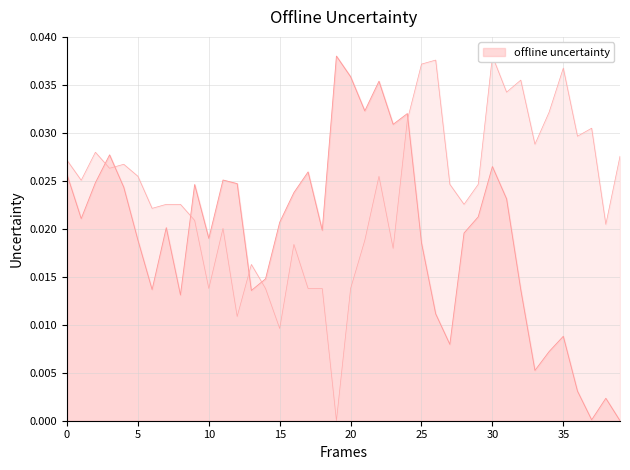

Is the value of offline uncertainty at 21 greater than the value of temperature at 9?

Yes